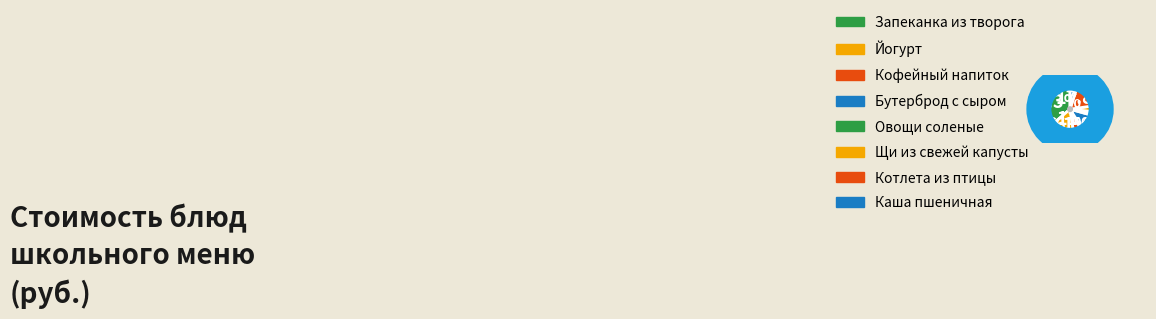

How many slices are in this pie chart?

8